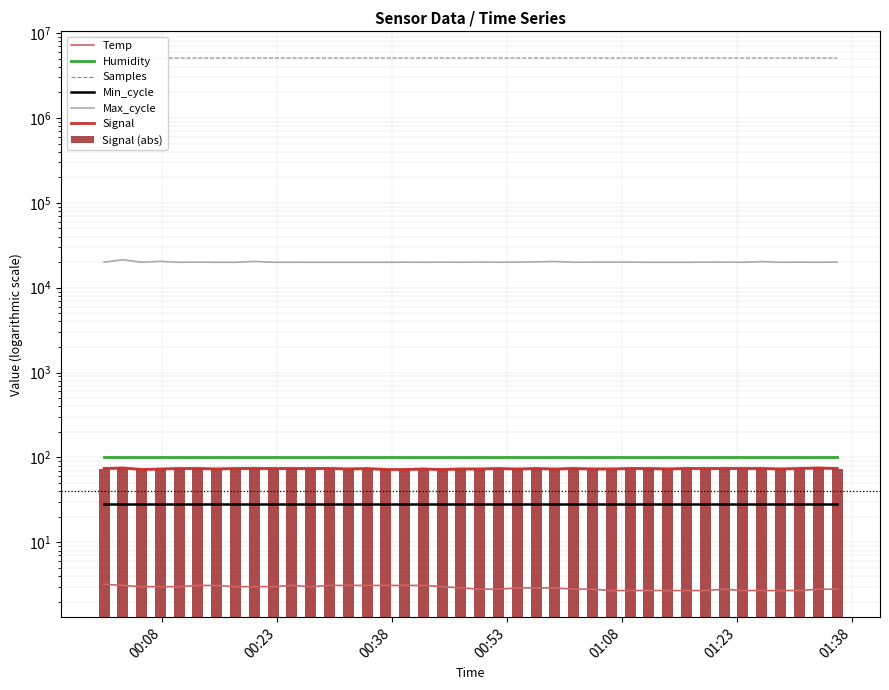

What is the average value of the Signal series?

73.5